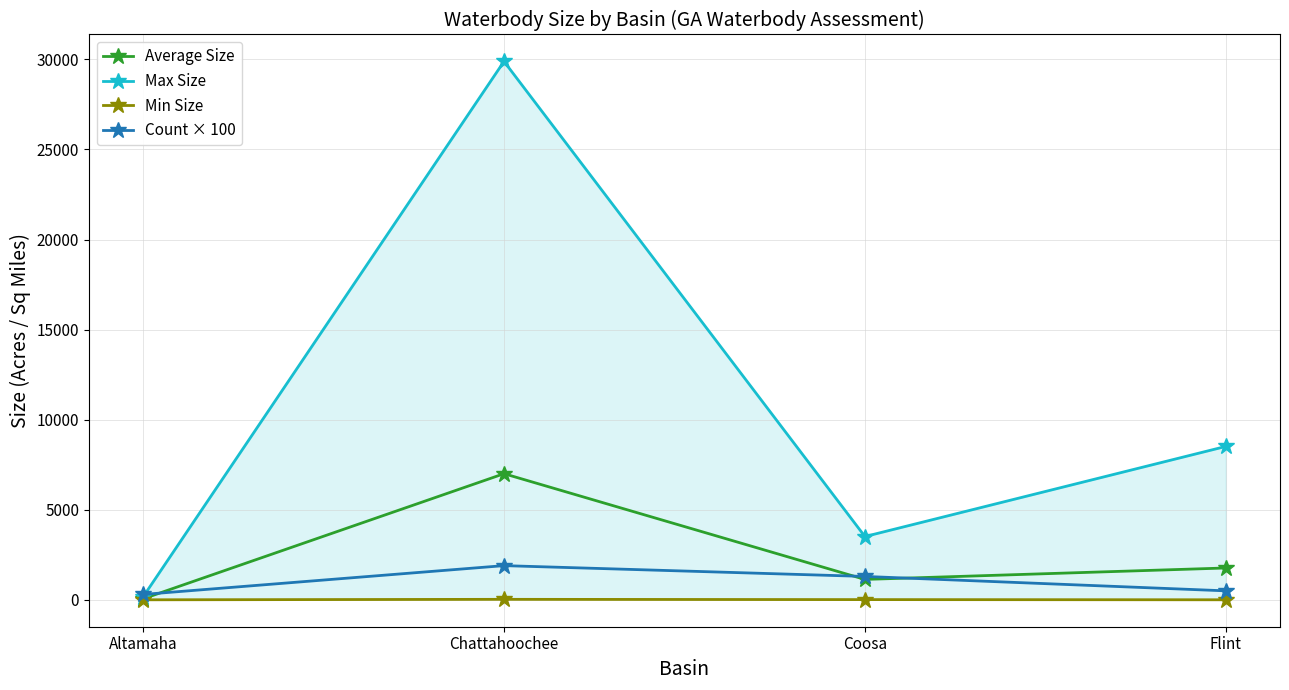

In Average Size, how many points are lower than both neighbors (excluding endpoints)?

1